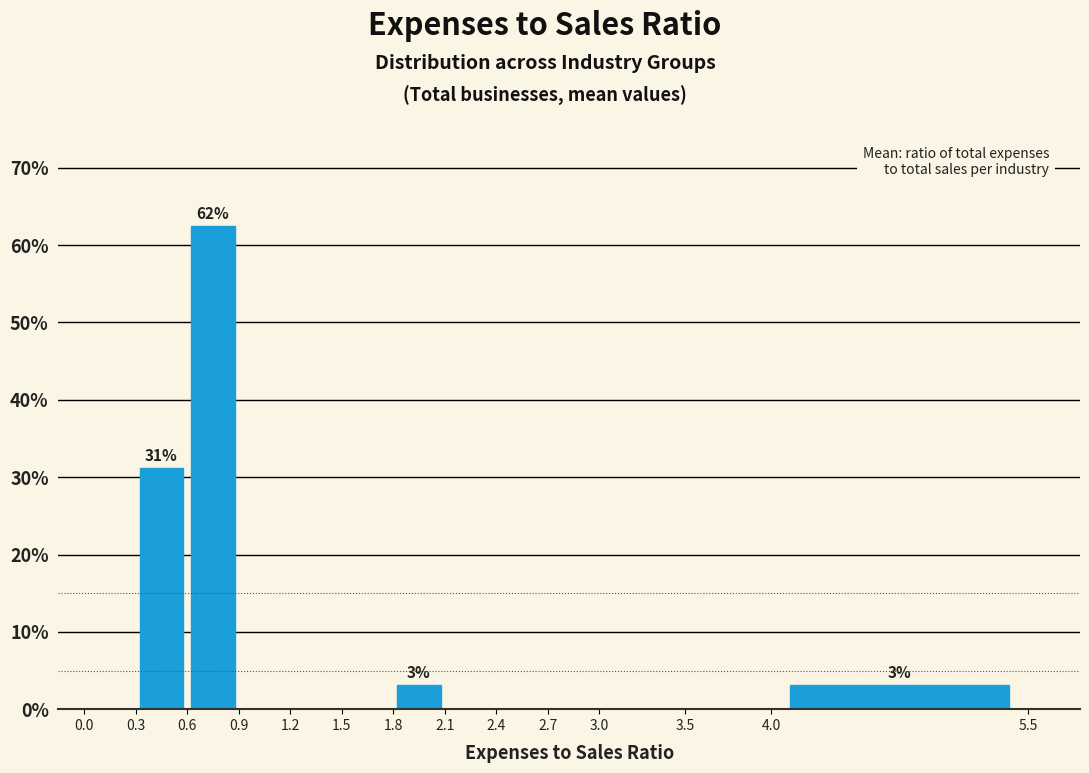

Over which range of the x-axis is the bar tallest?

0.6 to 0.9